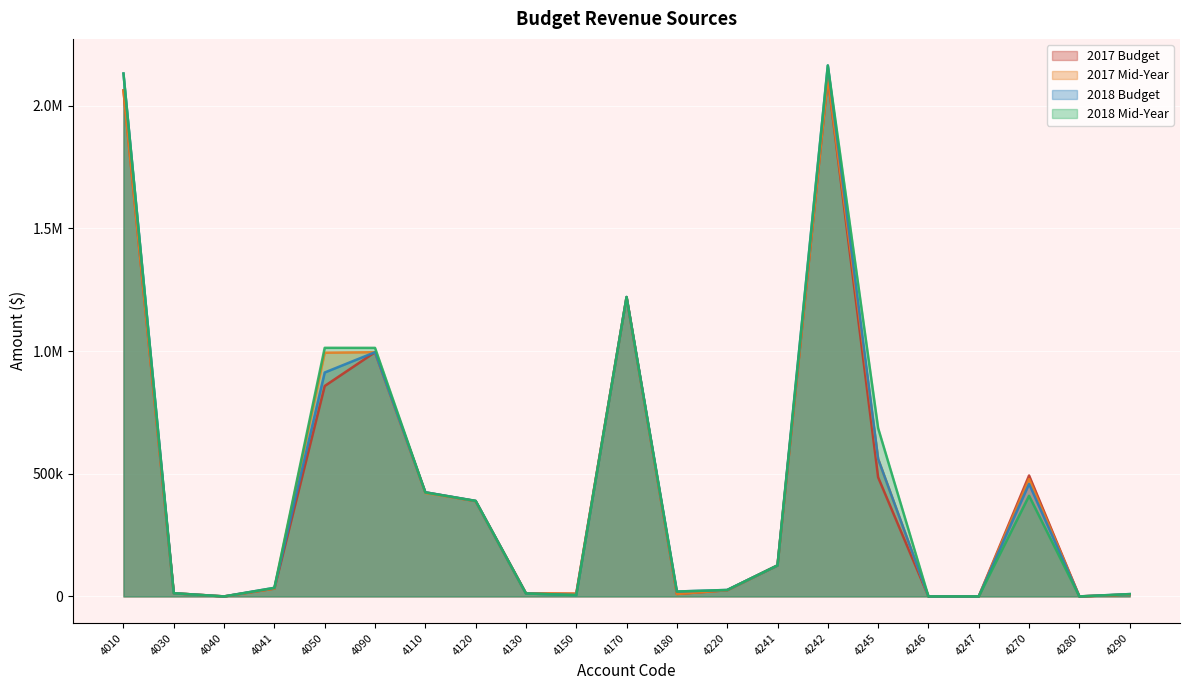

Between 4010 and 4040, which is larger?

4010